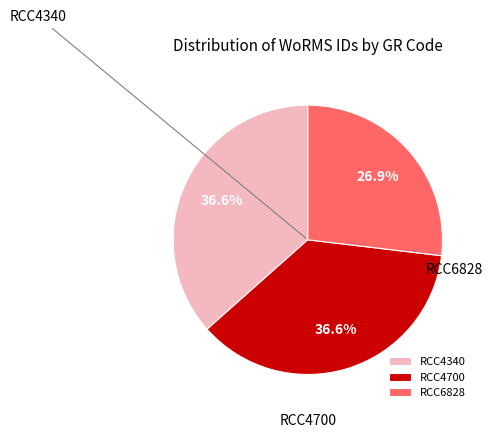

Which has a higher value, RCC6828 or RCC4340?

RCC4340